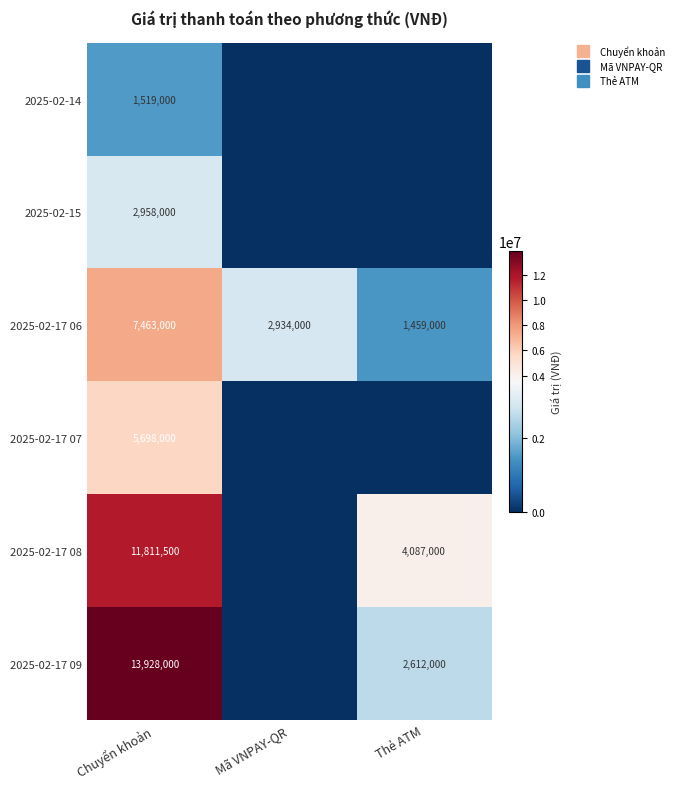

List the series in order of their peak value, highest first.

2025-02-17 09, 2025-02-17 08, 2025-02-17 06, 2025-02-17 07, 2025-02-15, 2025-02-14